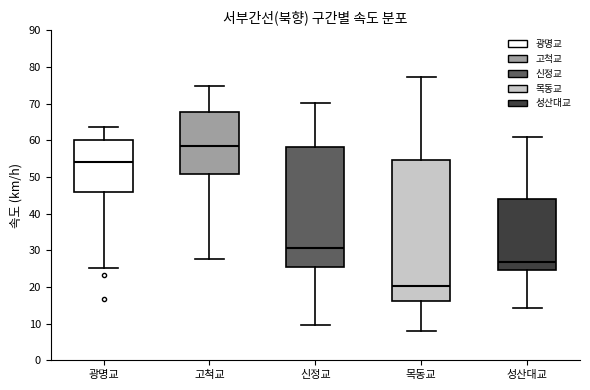

Which box has the highest median line?

고척교